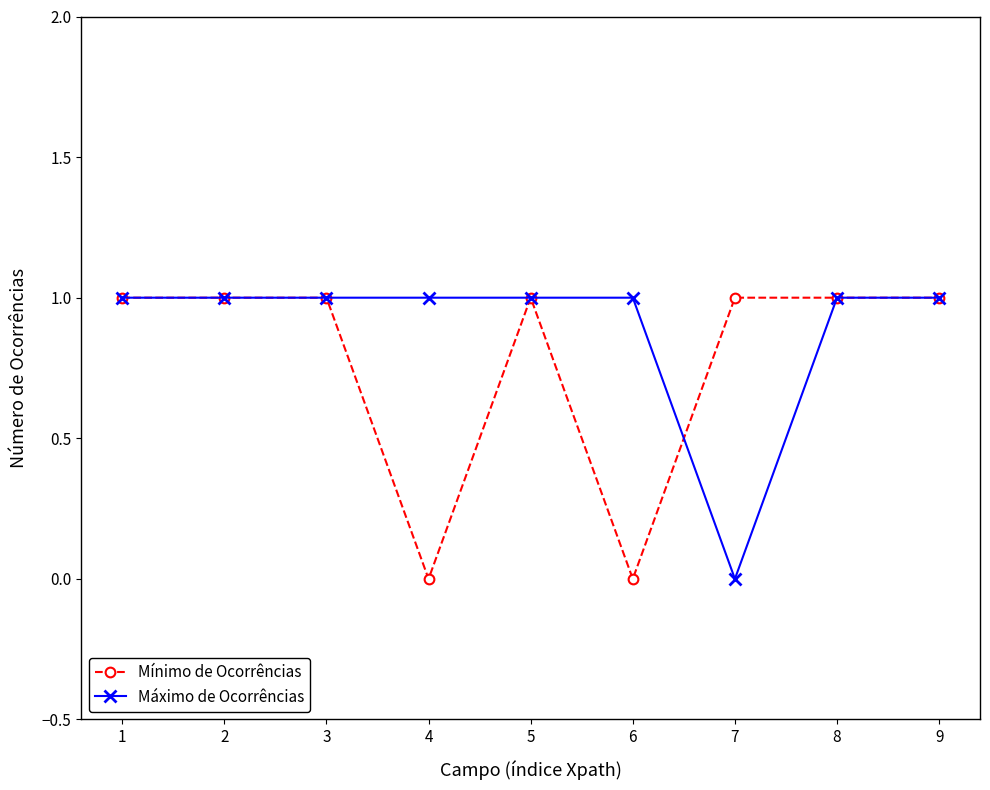

Reading left to right, what are all the values shown in this chart?

Mínimo de Ocorrências: 1	1	1	0	1	0	1	1	1
Máximo de Ocorrências: 1	1	1	1	1	1	0	1	1